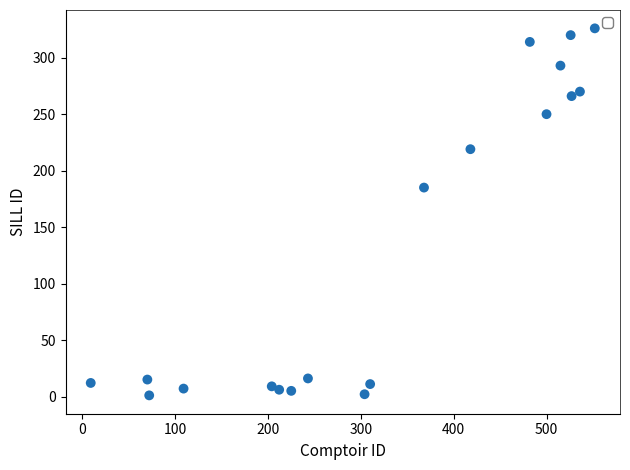

What Y value in the scatter plot is closest to 163?

185